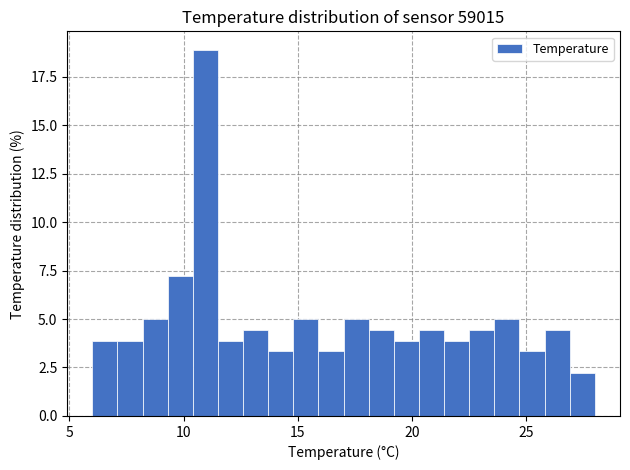

Around what value on the x-axis is the tallest bar? Give the approximate position of its centre, as read against the axis.

11.0